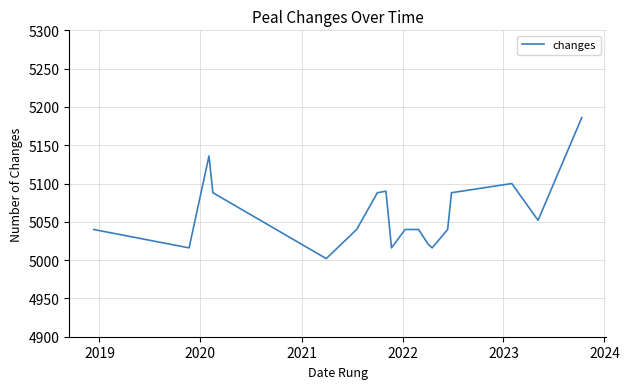

What is the maximum value shown in the chart?

5186